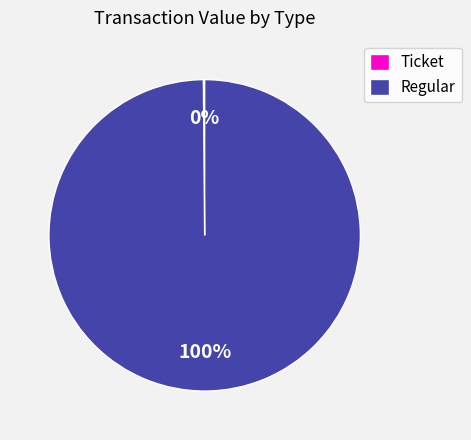

True or false: Regular accounts for 94% of the total.

False